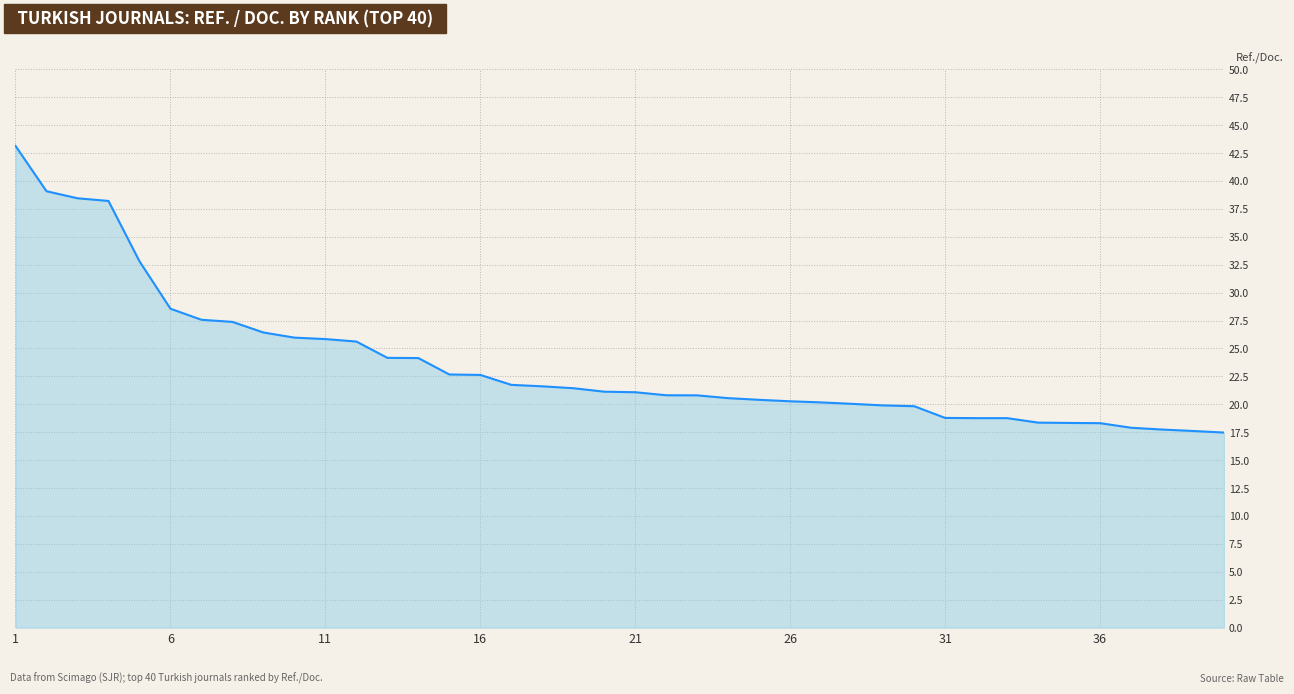

What is the smallest value displayed?

17.5